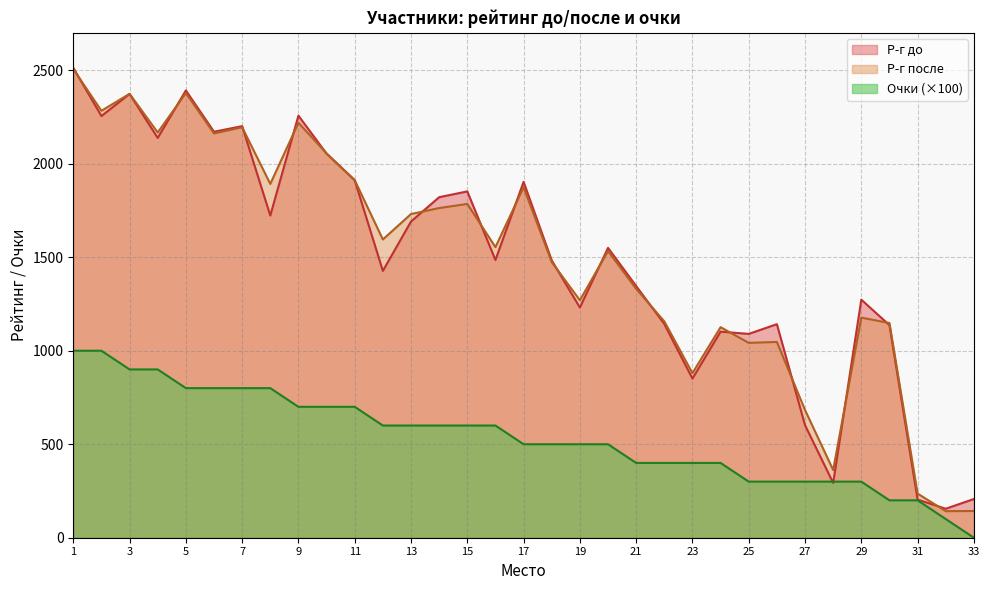

What is the approximate value of Р-г после at 12?

1595